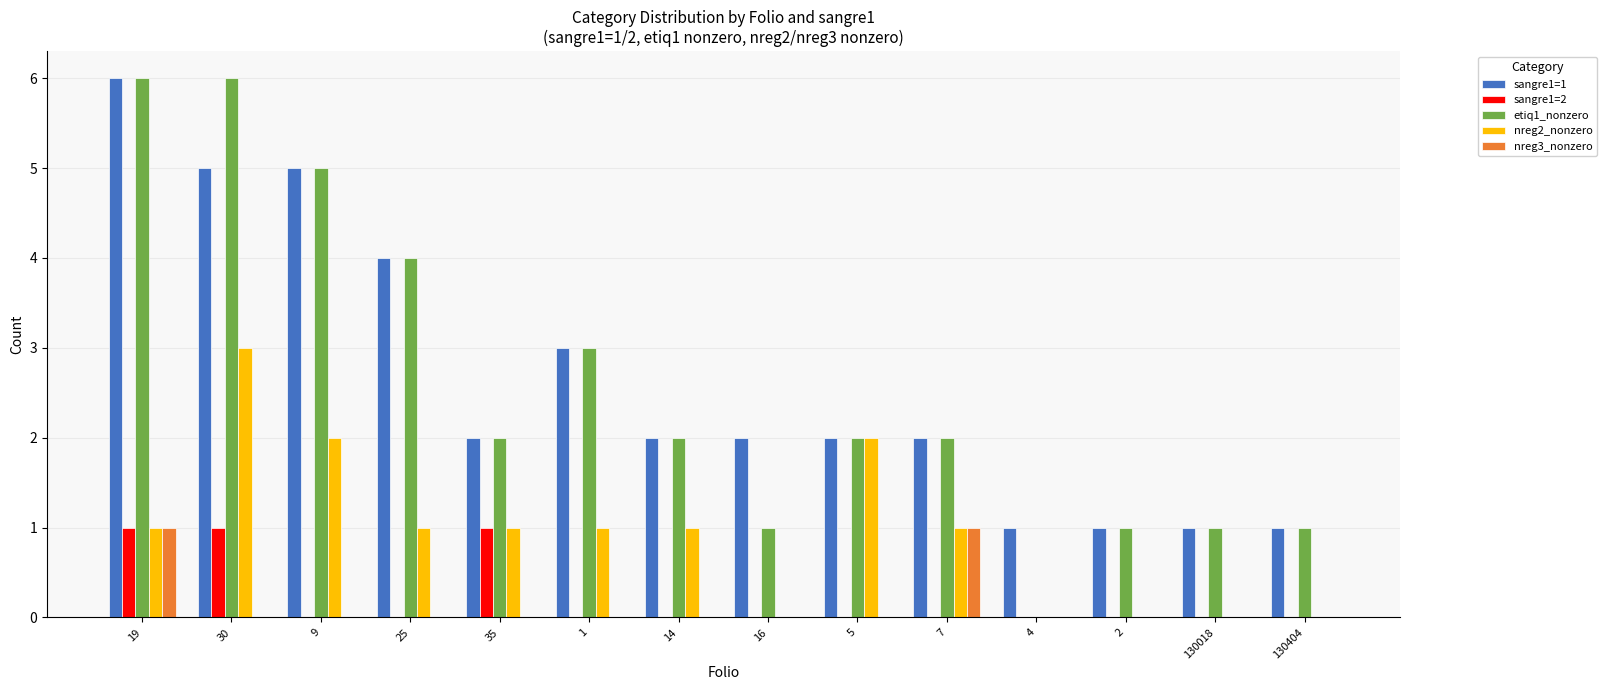

Count the number of data series in this chart.

5